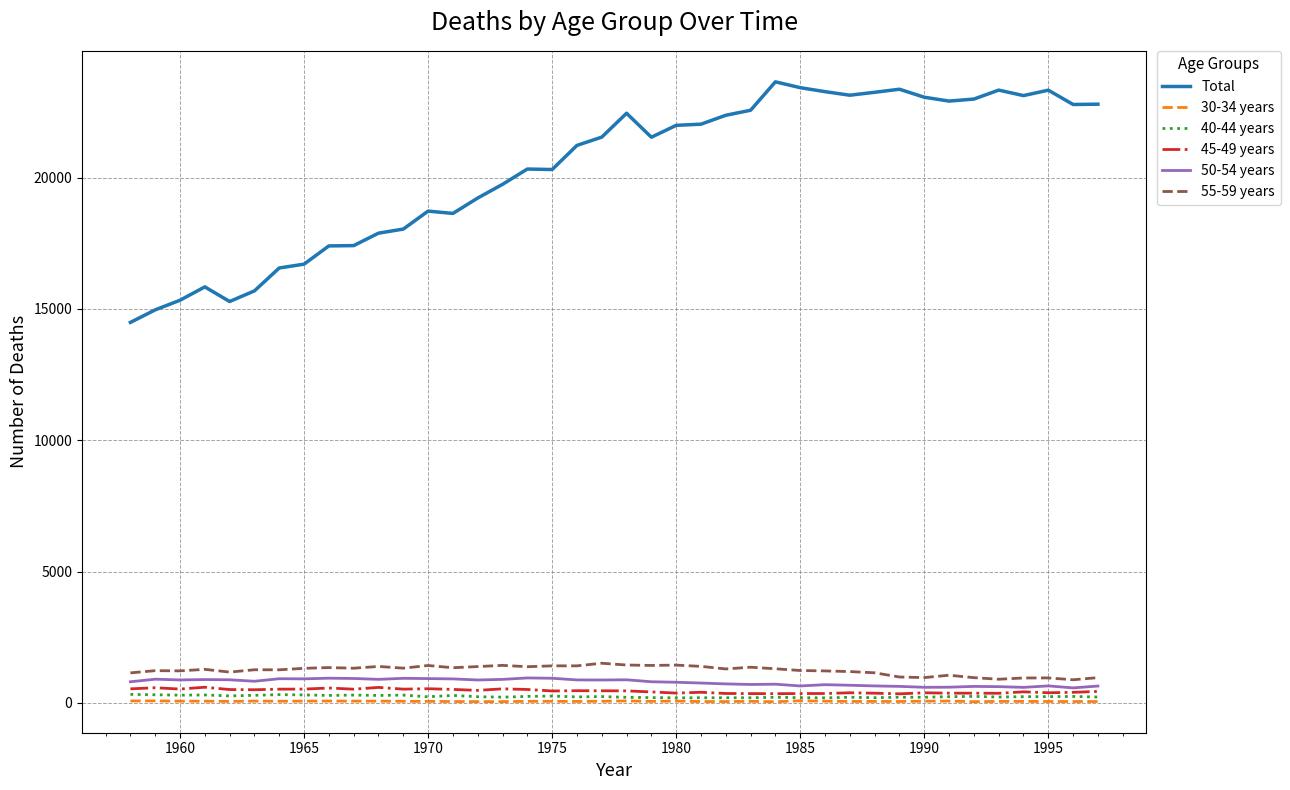

What is the difference between the maximum and minimum values in the 40-44 years series?

131.4